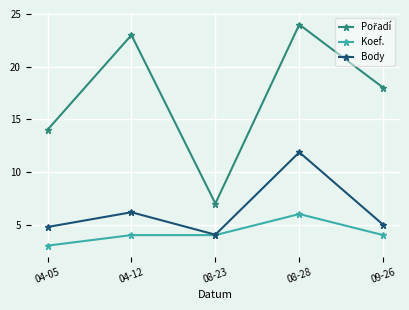

What is the approximate value of Koef. at 08-28?

6.0